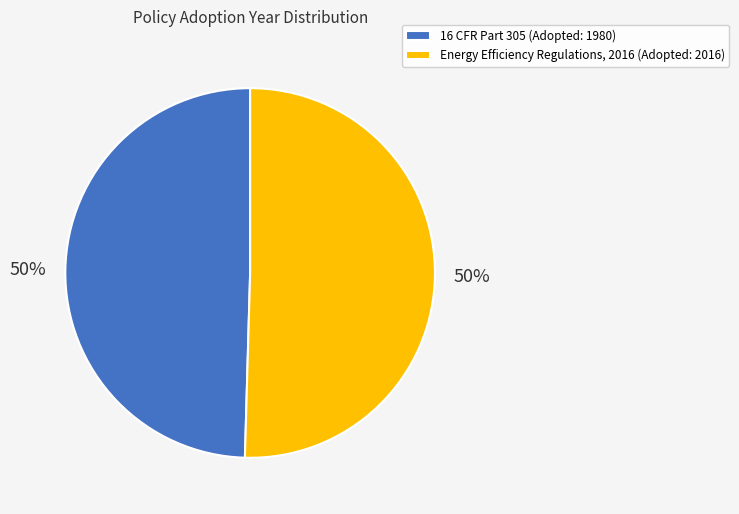

To the nearest percent, what is the combined percentage of Energy Efficiency Regulations, 2016 (Adopted: 2016) and 16 CFR Part 305 (Adopted: 1980)?

100%